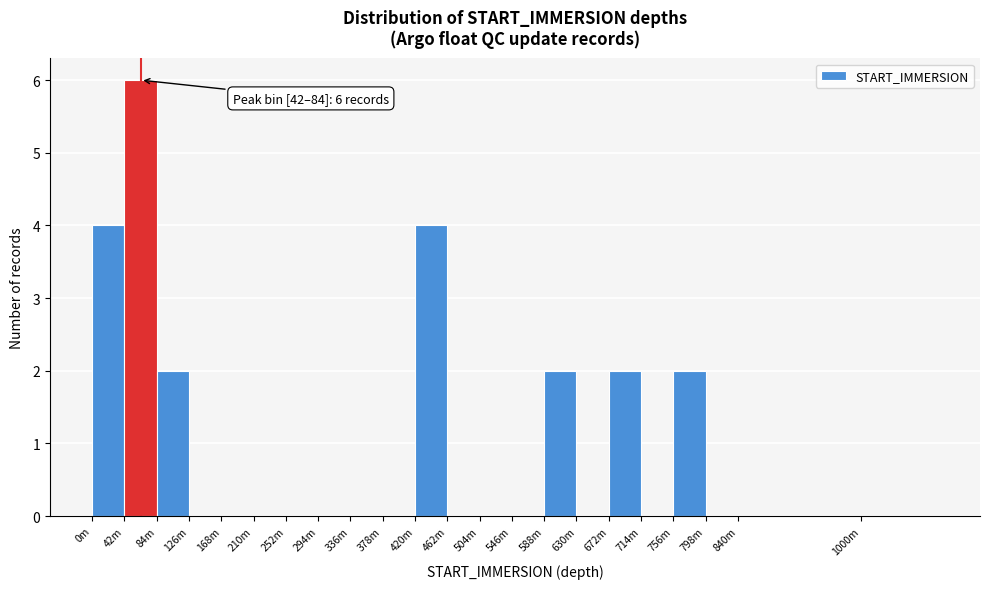

Reading left to right, list all the values displayed in this chart.

0m=4	42m=6	84m=2	126m=0	168m=0	210m=0	252m=0	294m=0	336m=0	378m=0	420m=4	462m=0	504m=0	546m=0	588m=2	630m=0	672m=2	714m=0	756m=2	798m=0	840m=0	1000m=0